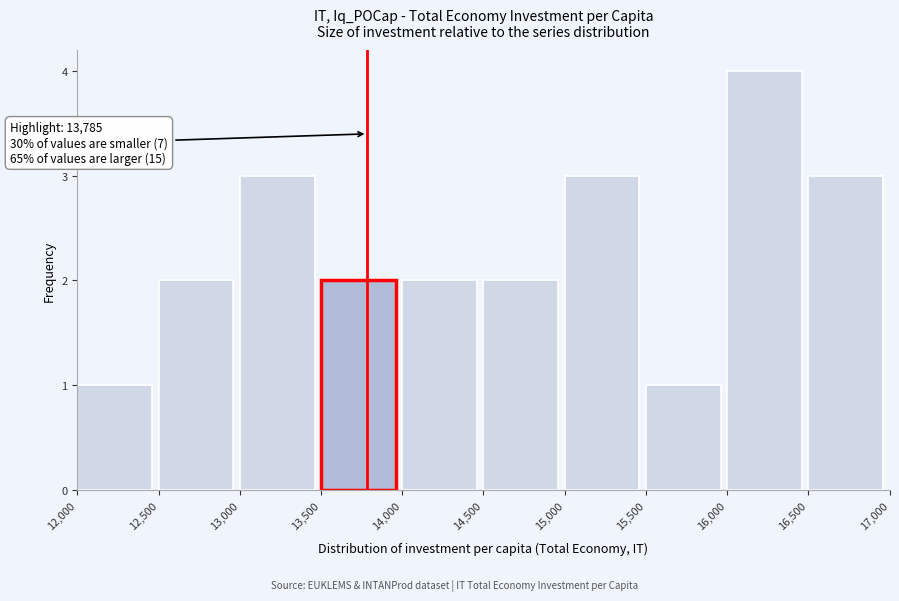

Which range on the x-axis has the tallest bar?

16,000 to 16,500